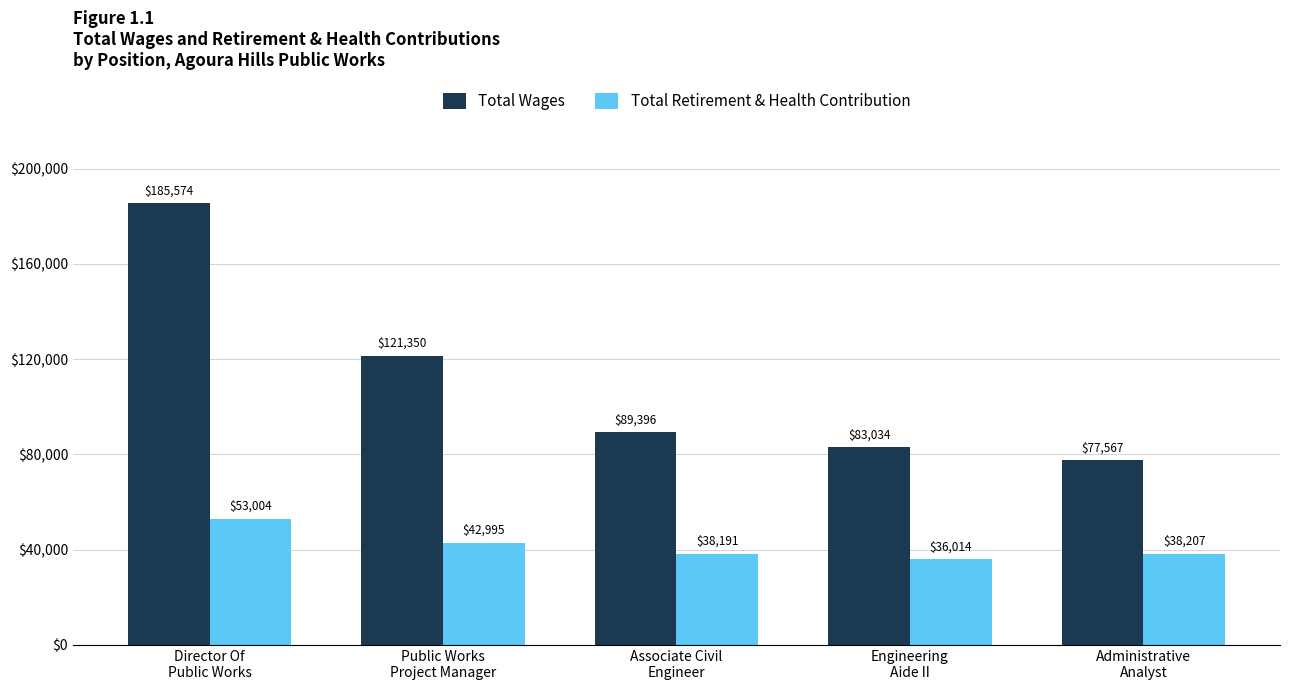

At which label does Total Retirement & Health Contribution first exceed 38207?

Director Of
Public Works